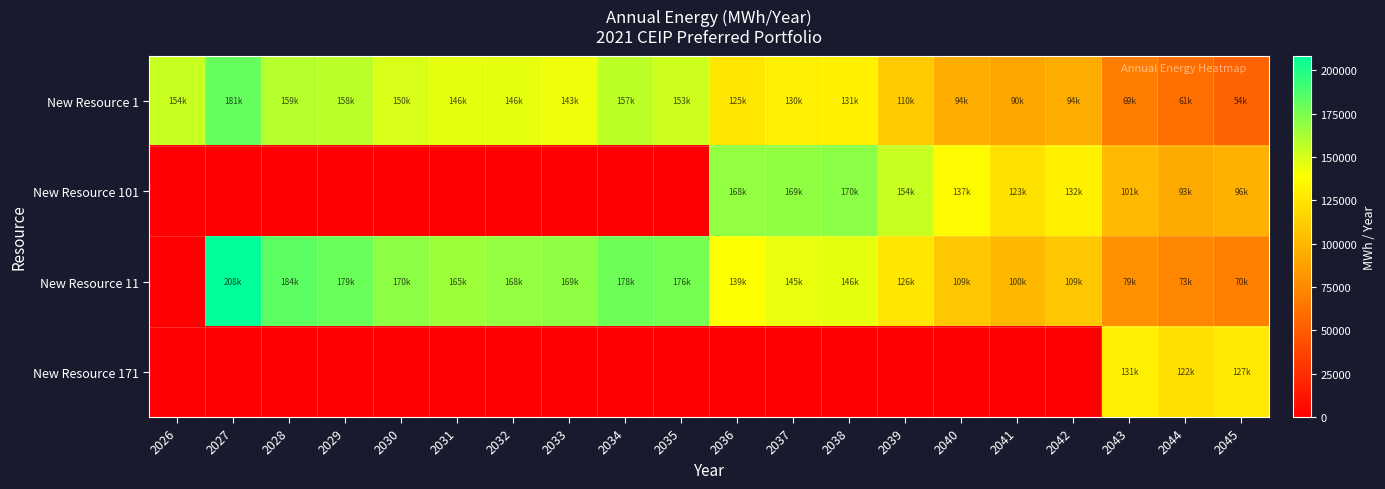

At how many categories does at least one series exceed 141095?

14